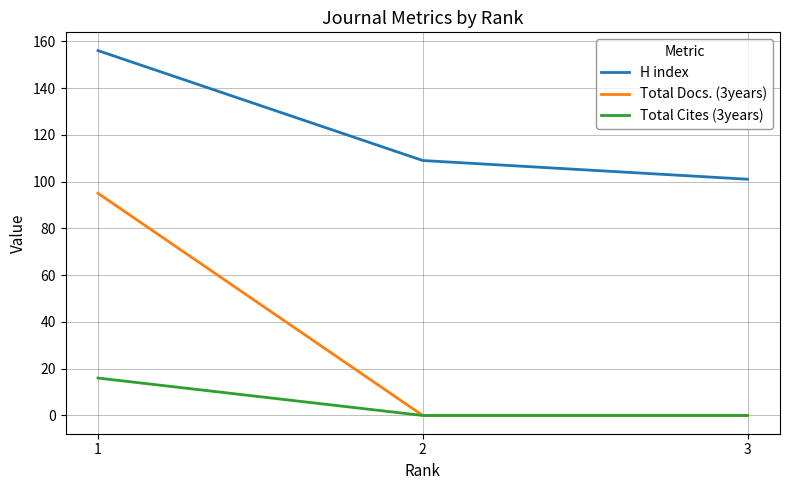

Count the H index values in the range 101 to 156.

3